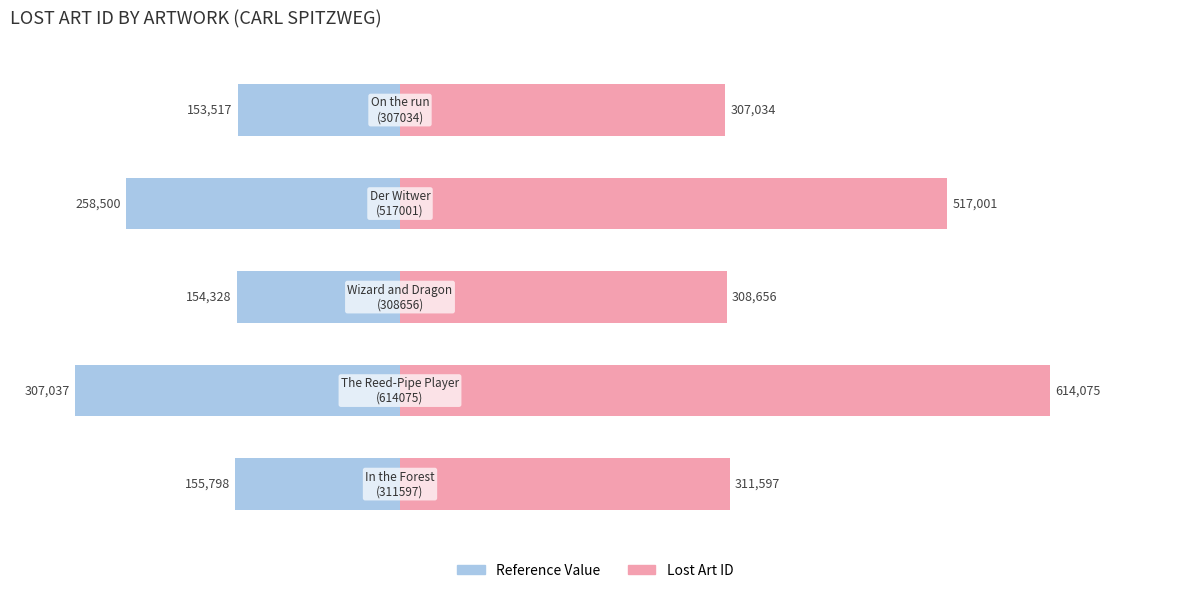

Read the Lost Art ID value at 0.

308656.0